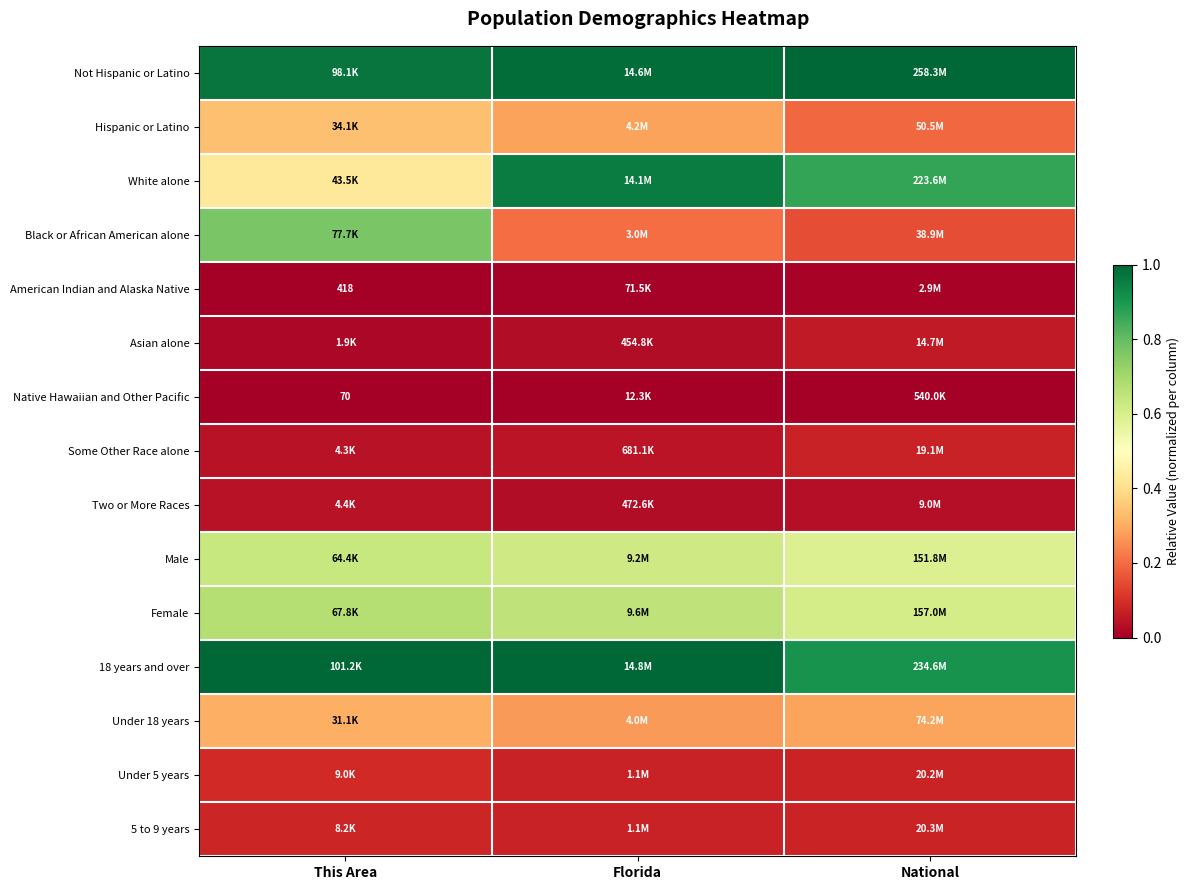

Which series changed the most between Florida and National?

18 years and over